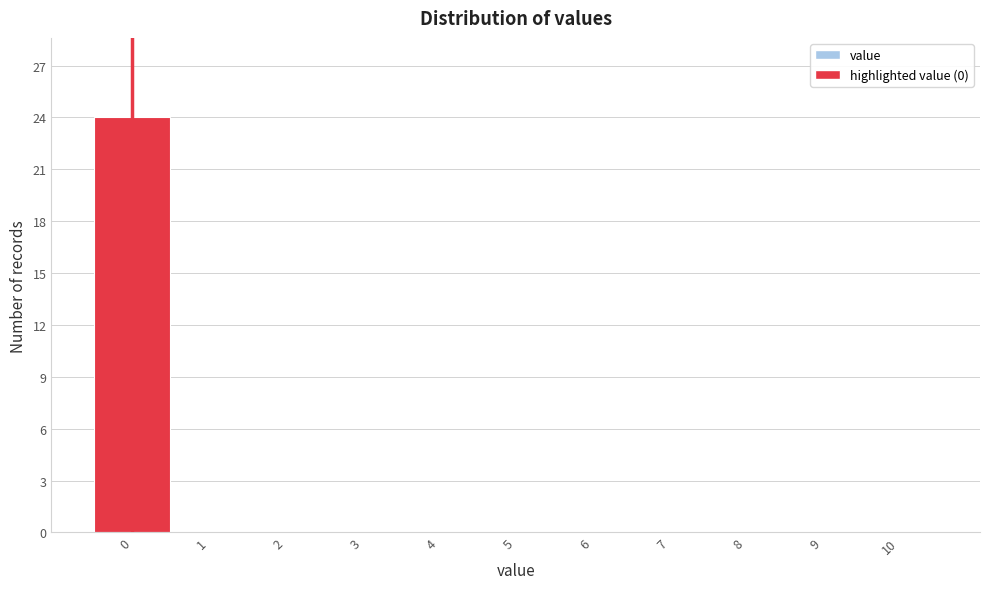

Reading left to right, list every bar in this chart as the range it spans on the x-axis followed by its height. The values are not printed on the chart, so give them approximately, as read against the axis.

-0.5 to 0.5: 24
0.5 to 1.5: 0
1.5 to 2.5: 0
2.5 to 3.5: 0
3.5 to 4.5: 0
4.5 to 5.5: 0
5.5 to 6.5: 0
6.5 to 7.5: 0
7.5 to 8.5: 0
8.5 to 9.5: 0
9.5 to 10.5: 0